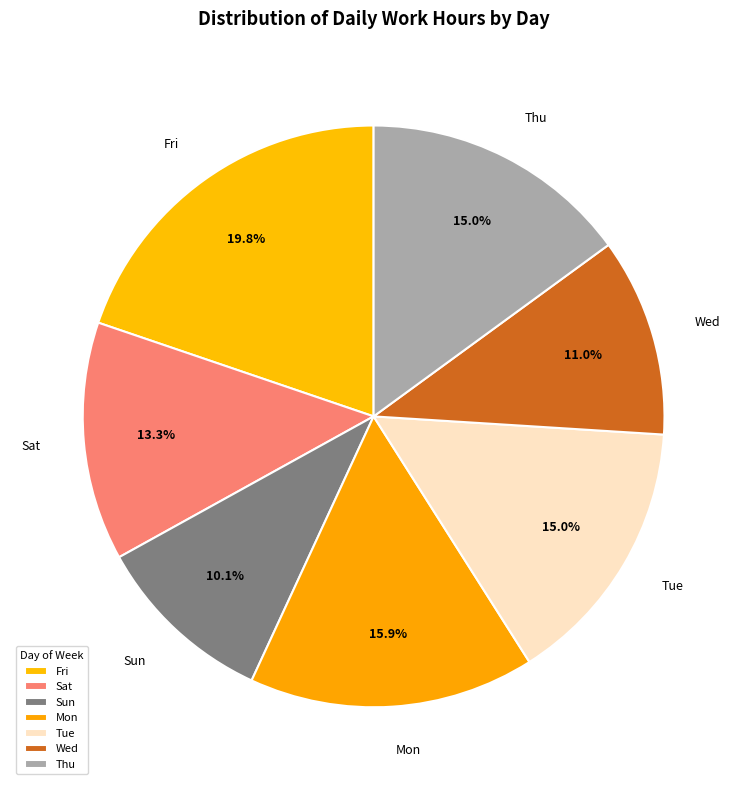

Count the number of slices in the pie.

7